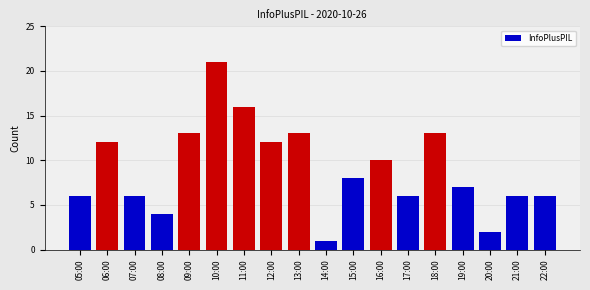

What is the change in value from 12:00 to 13:00?

+1